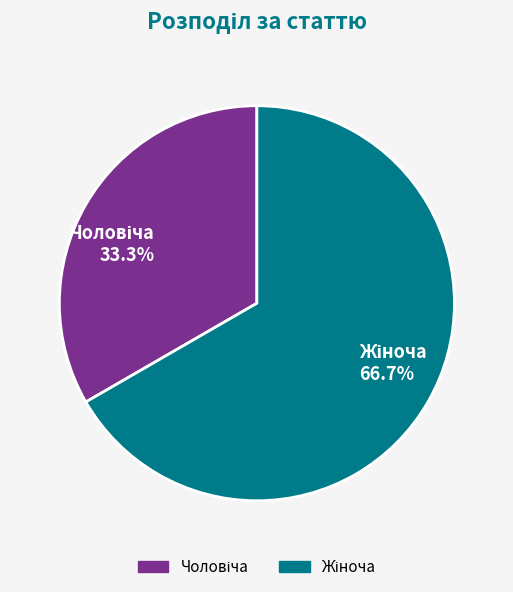

Is there a majority slice in this chart?

Yes